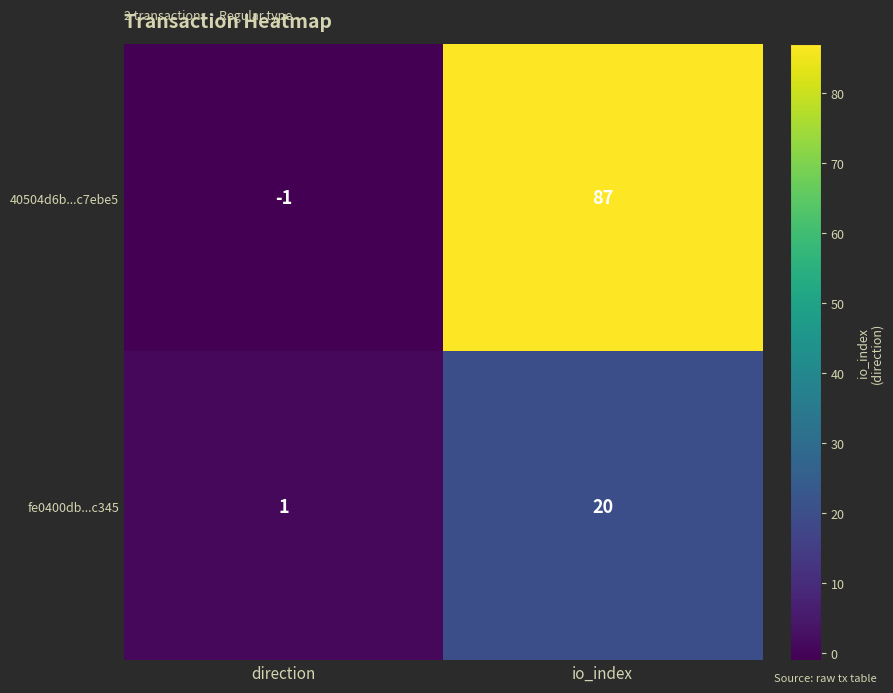

Which series has the largest total across all categories?

40504d6b...c7ebe5